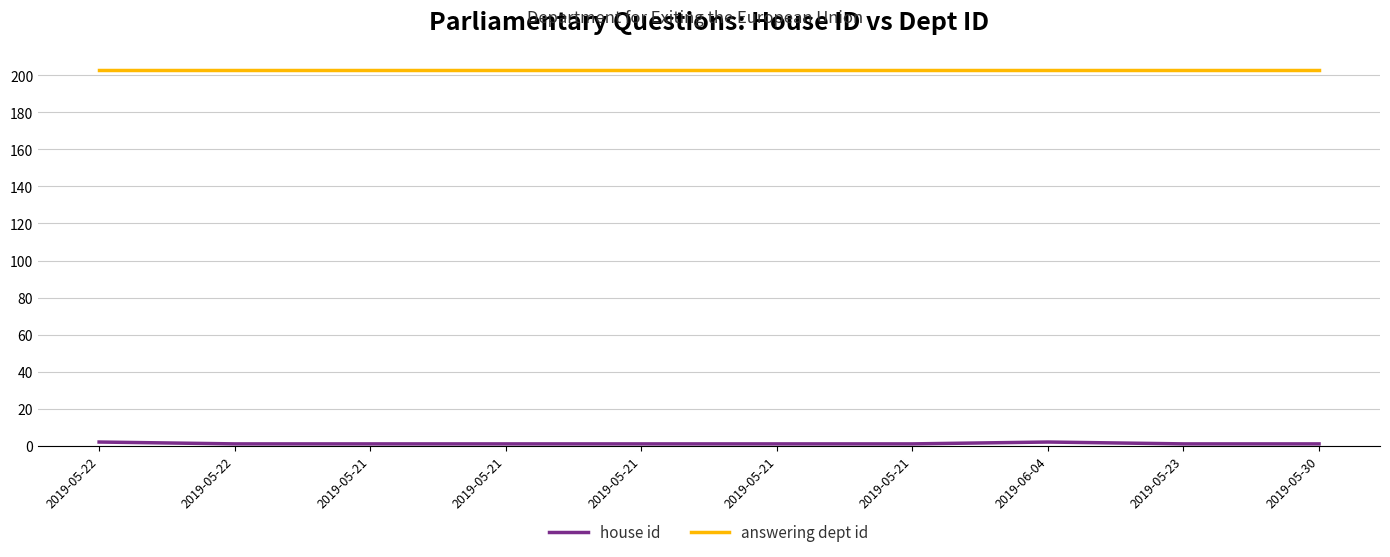

How many lines are shown in the chart?

2